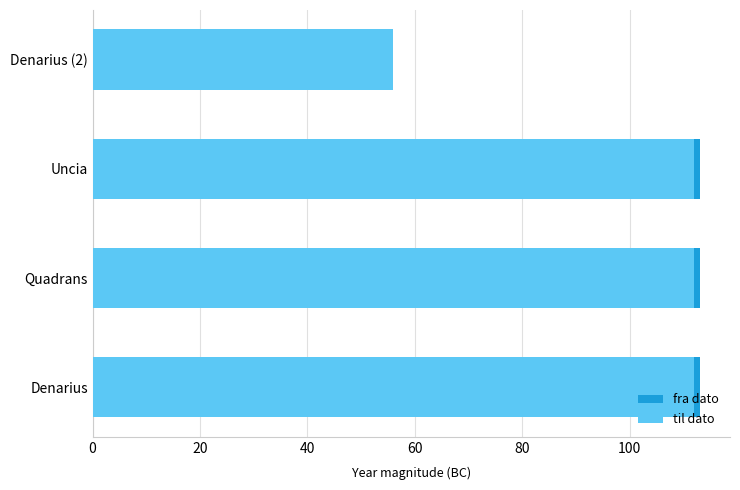

What is the sum of the til dato values at 20 and 60?

168